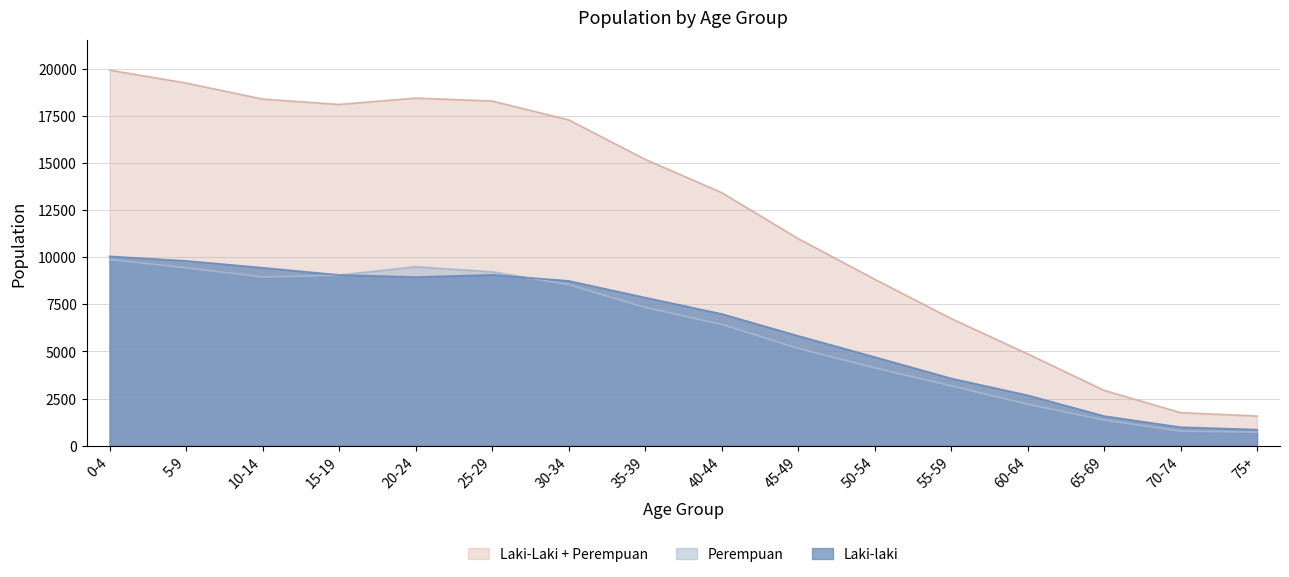

List the labels in order of Laki-Laki + Perempuan value, smallest first.

75+, 70-74, 65-69, 60-64, 55-59, 50-54, 45-49, 40-44, 35-39, 30-34, 15-19, 25-29, 10-14, 20-24, 5-9, 0-4